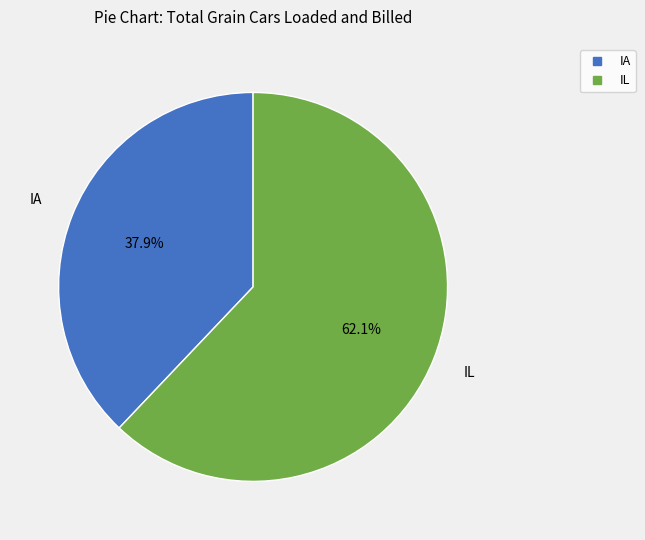

Approximately how many times larger is the value at IL compared to IA?

1.6